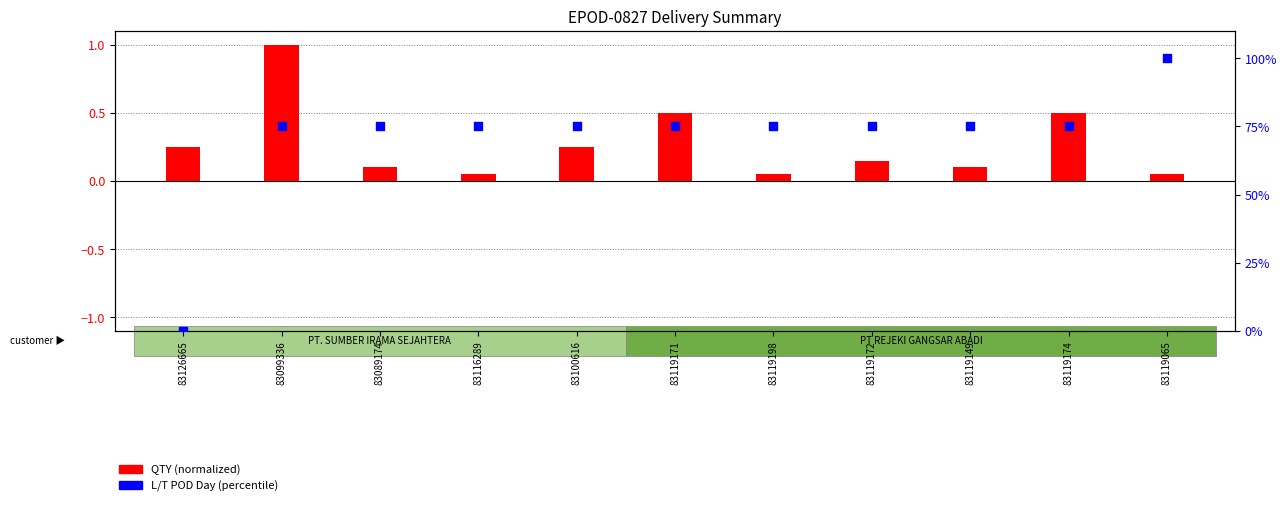

Which series has the largest total across all categories?

L/T POD Day (percentile)